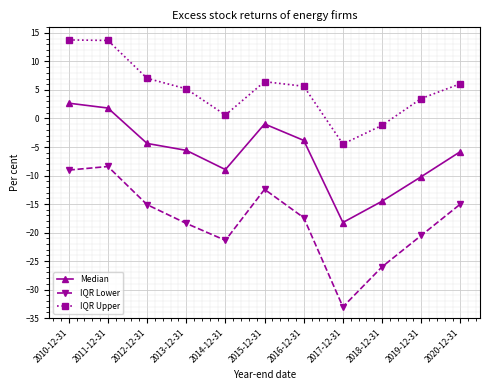

At which label is IQR Upper closest to 4?

2019-12-31